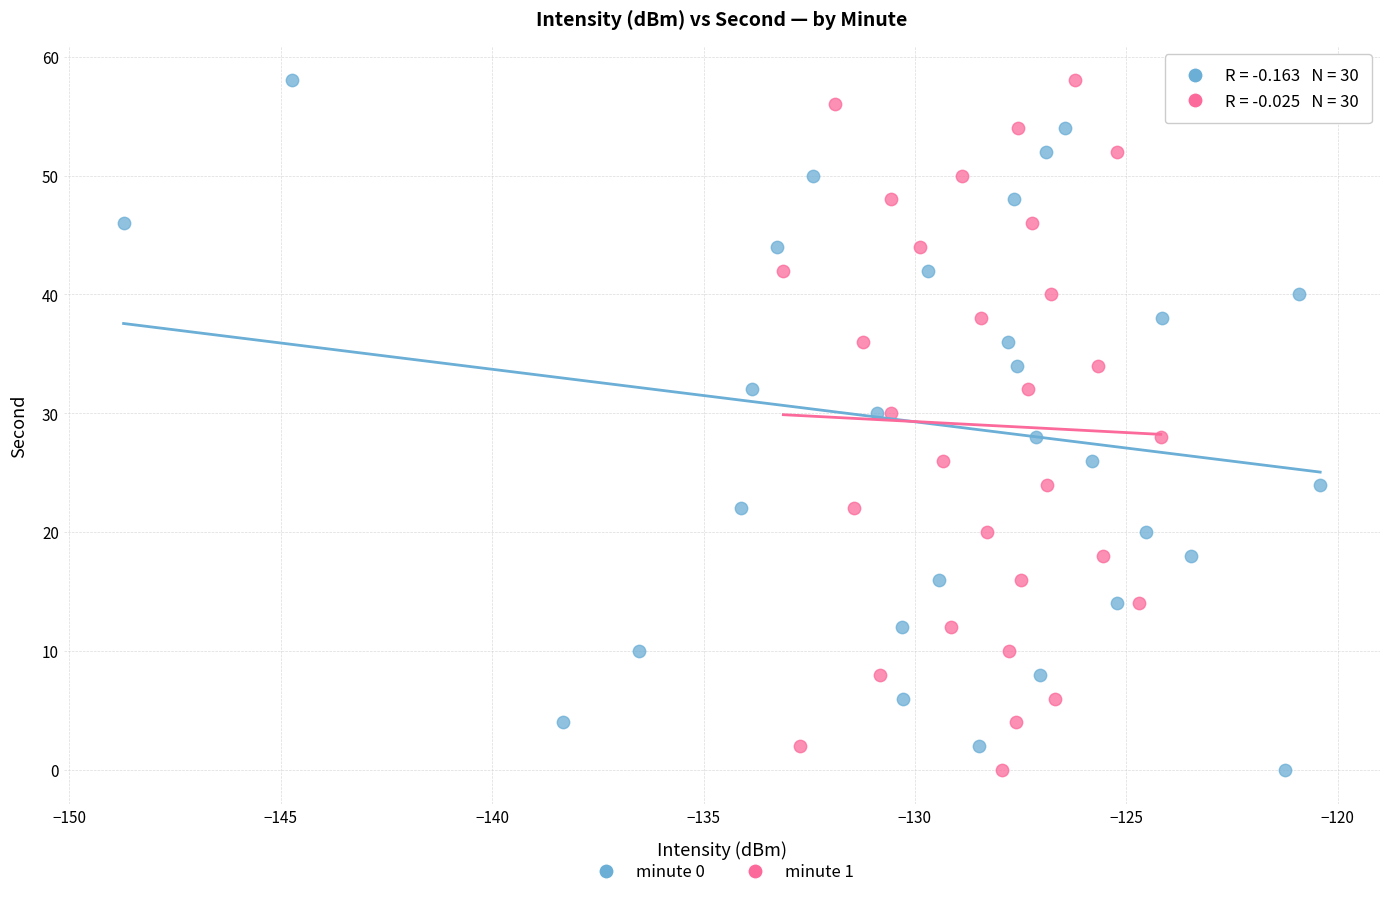

What are all the series names shown in the legend?

minute 0, minute 1